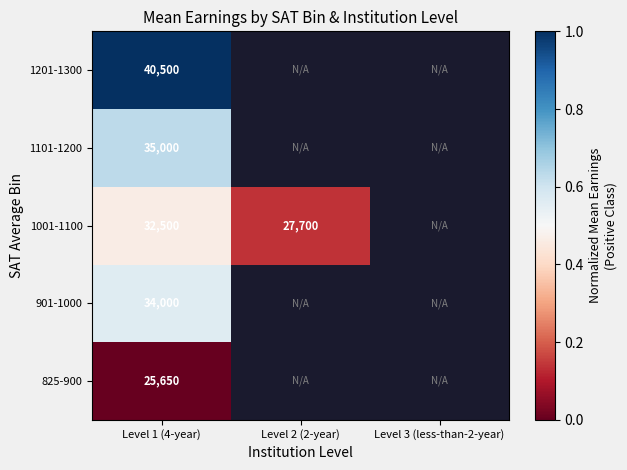

Is it true that 1101-1200 equals 20725 at Level 1 (4-year)?

False